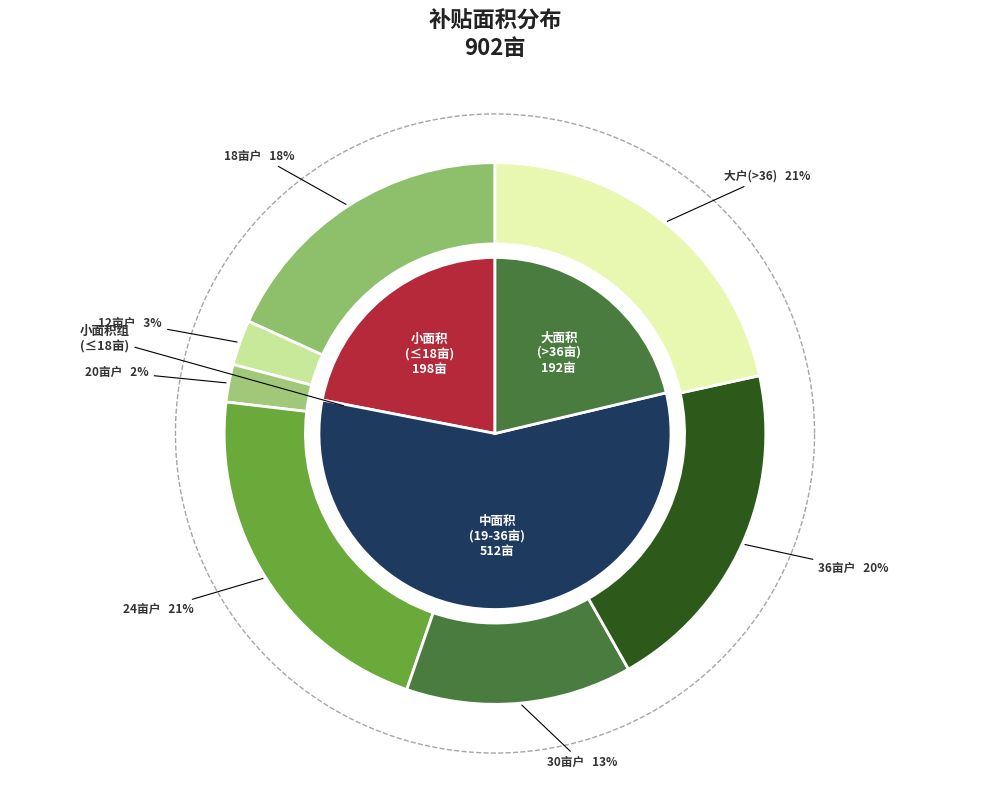

Does 敖铁山 account for over 50% of the chart?

No